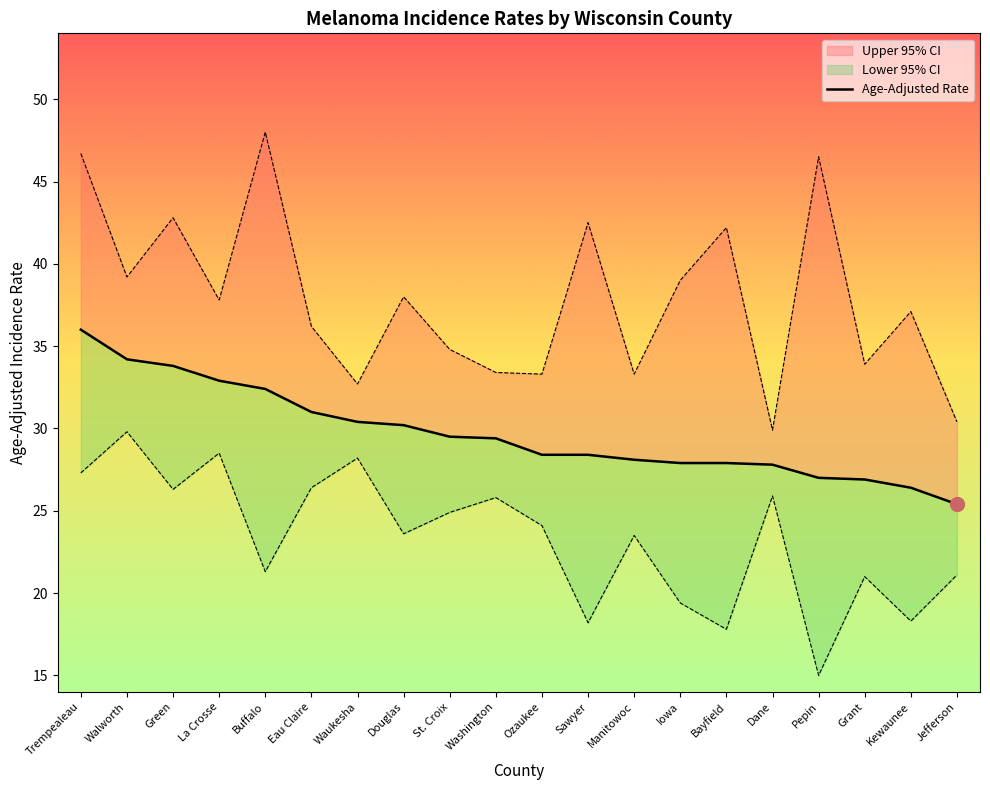

Reading left to right, what are all the values shown in this chart?

36.0	34.2	33.8	32.9	32.4	31.0	30.4	30.2	29.5	29.4	28.4	28.4	28.1	27.9	27.9	27.8	27.0	26.9	26.4	25.4